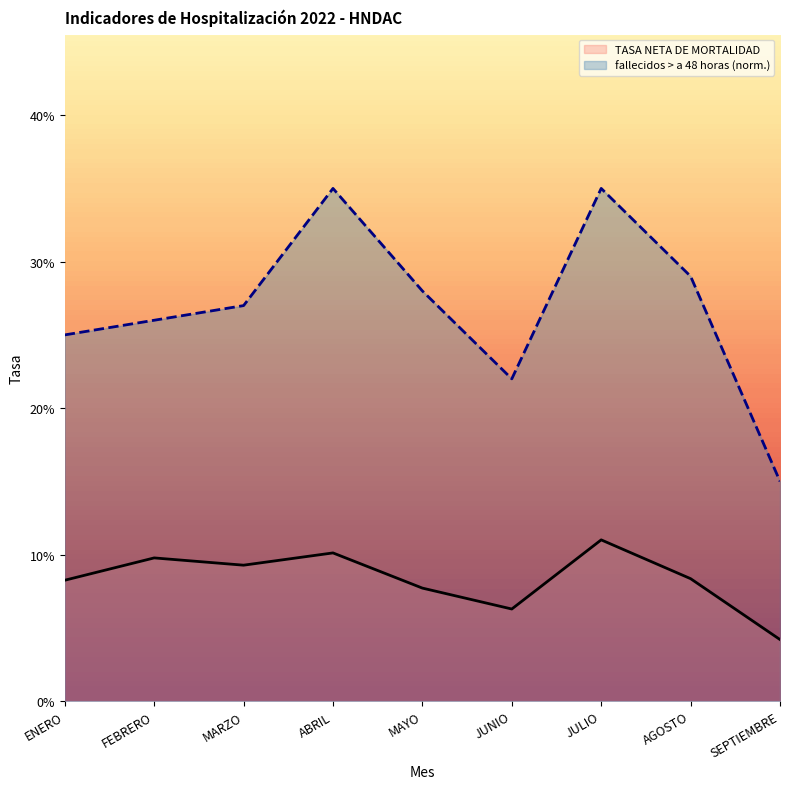

True or false: TASA NETA DE MORTALIDAD and fallecidos > a 48 horas cross at least once.

False